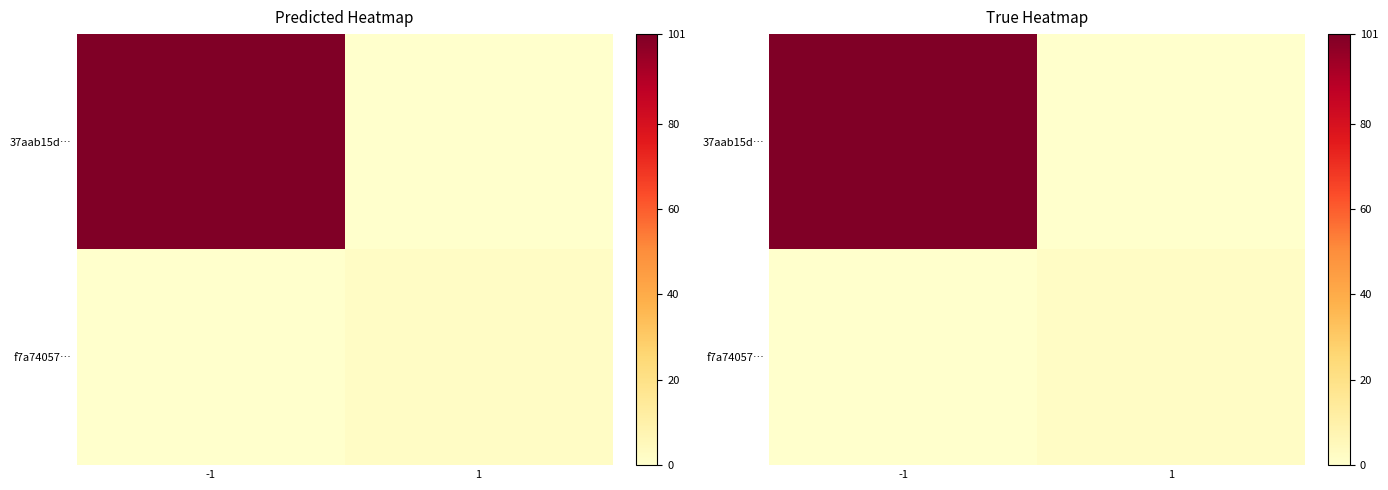

At -1, list the series in order from smallest to largest.

f7a74057…, 37aab15d…